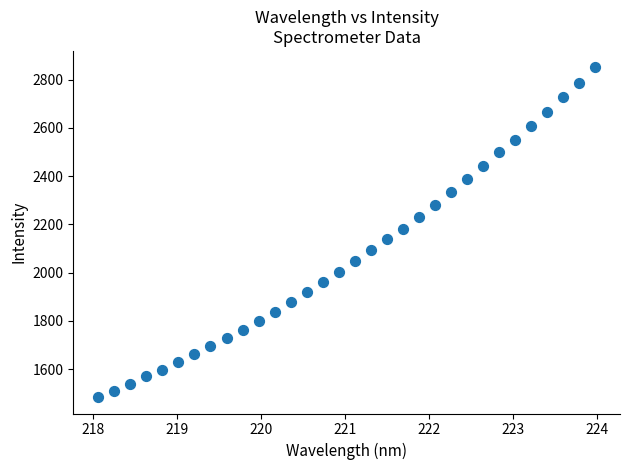

What is the range of X values (max minus min)?

5.9